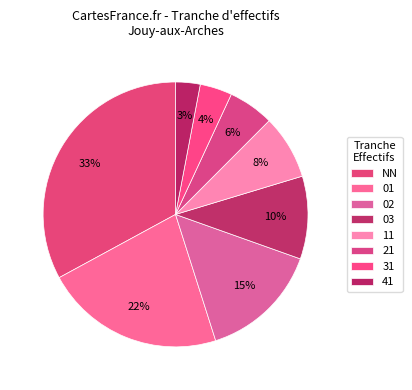

Is there any slice that represents more than half of the pie?

No